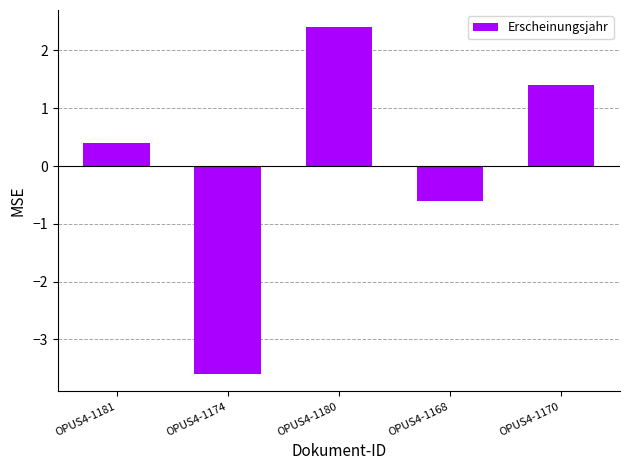

List the labels in order of value, smallest first.

OPUS4-1174, OPUS4-1168, OPUS4-1181, OPUS4-1170, OPUS4-1180